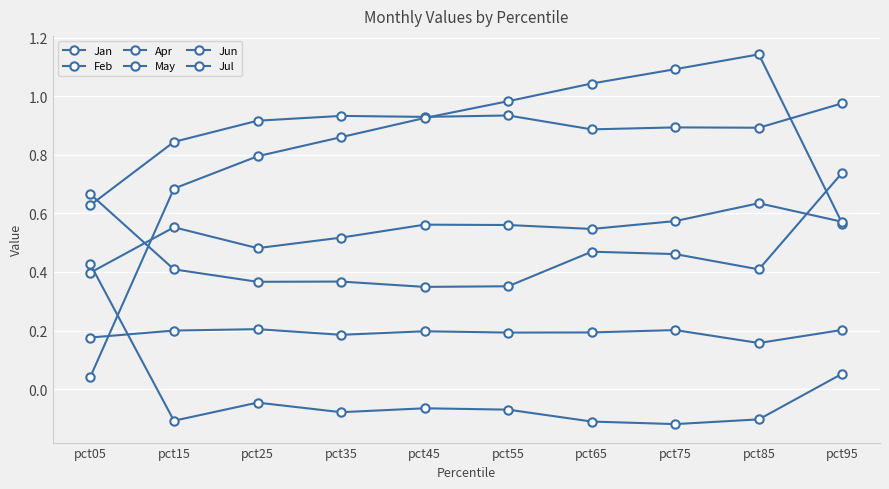

Where is Apr nearest to the value 0?

pct85